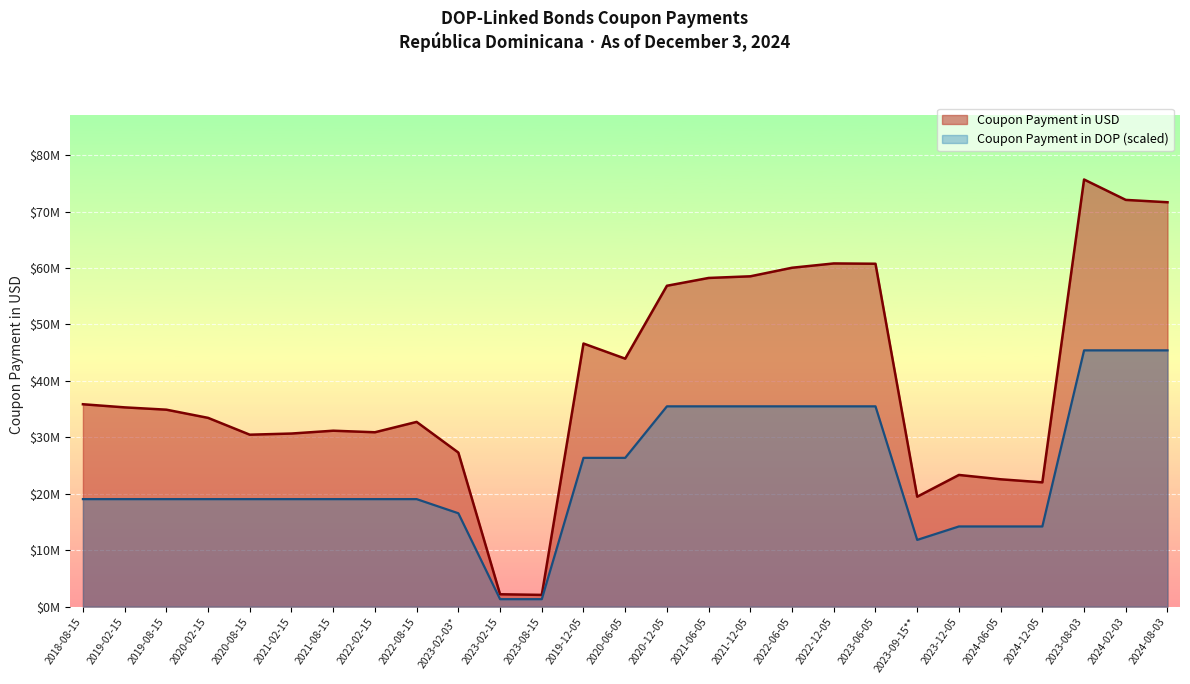

At which label is Coupon Payment in DOP closest to 23371043?

2019-12-05